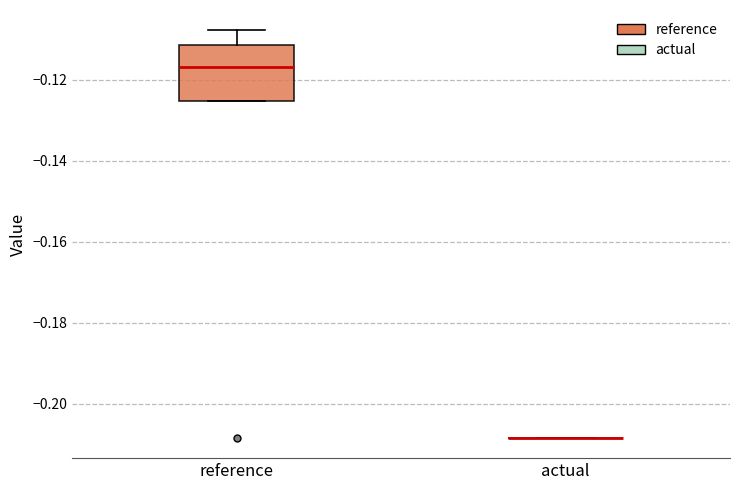

Reading left to right, read every box against the y-axis: the position of its median line, the range the box covers, and the ends of its whiskers. The values are not printed on the chart, so give them approximately, as read against the axis.

reference: median -0.116, box -0.126 to -0.112, whiskers -0.126 to -0.108
actual: box collapsed to a line at -0.208, whiskers -0.208 to -0.208